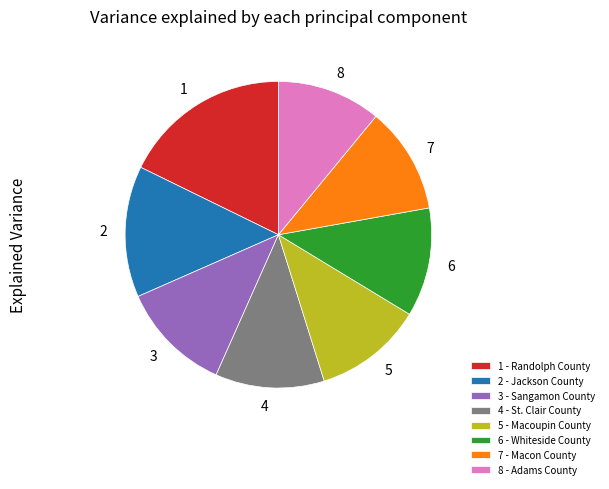

Combined, do 3 and 1 account for over 50%?

No